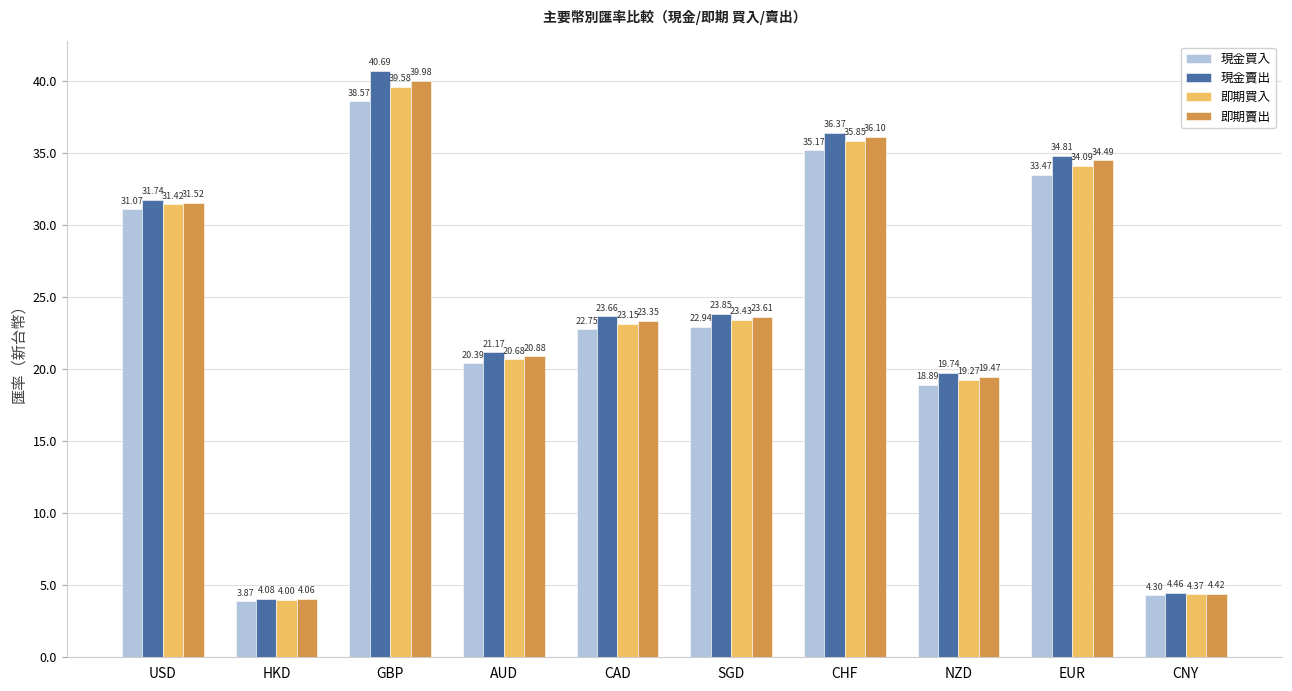

What is the spread (max minus min) of values at CAD?

0.9